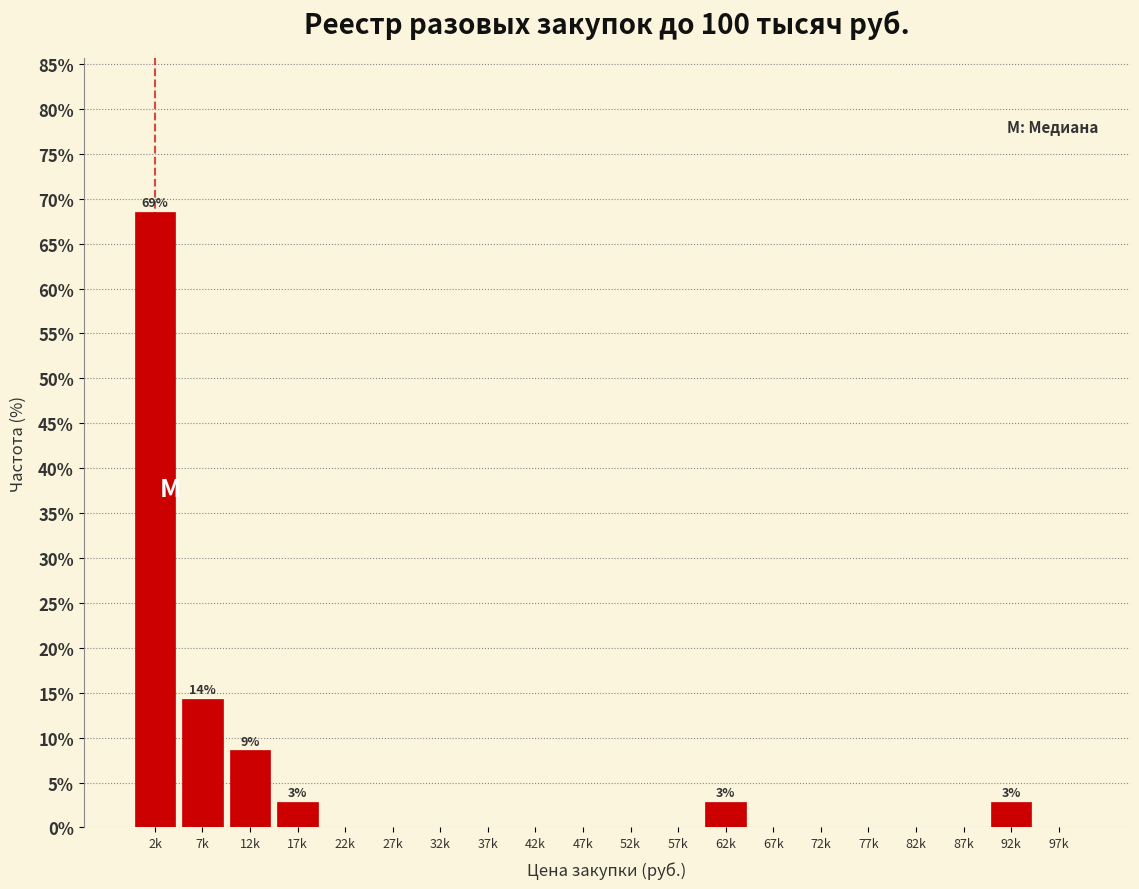

Reading right to left, extract all data points from this chart.

97k=0.0	92k=2.9	87k=0.0	82k=0.0	77k=0.0	72k=0.0	67k=0.0	62k=2.9	57k=0.0	52k=0.0	47k=0.0	42k=0.0	37k=0.0	32k=0.0	27k=0.0	22k=0.0	17k=2.9	12k=8.6	7k=14.3	2k=68.6